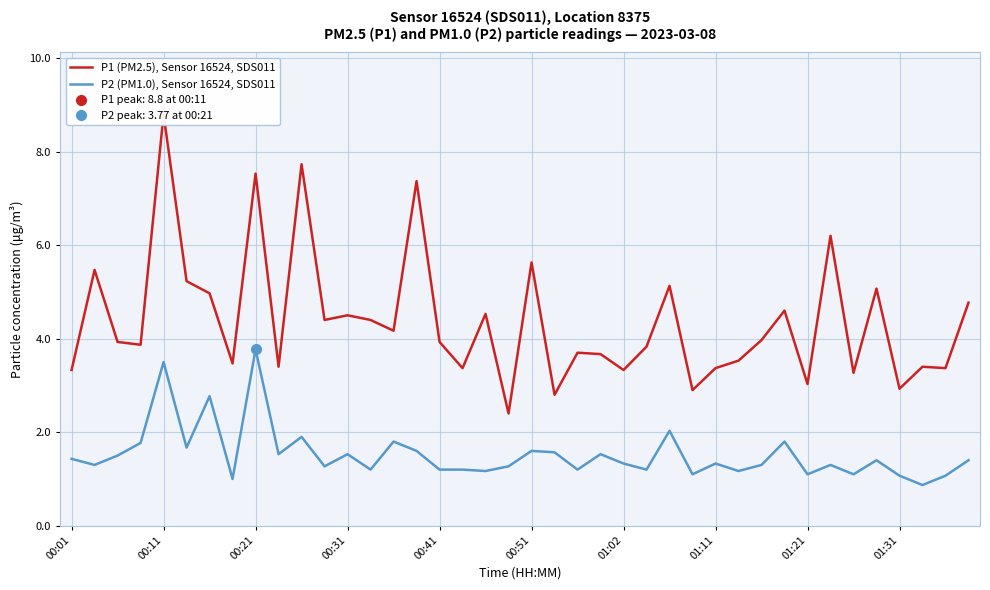

What is the lowest value of the P2 (PM1.0), Sensor 16524, SDS011 series?

0.9